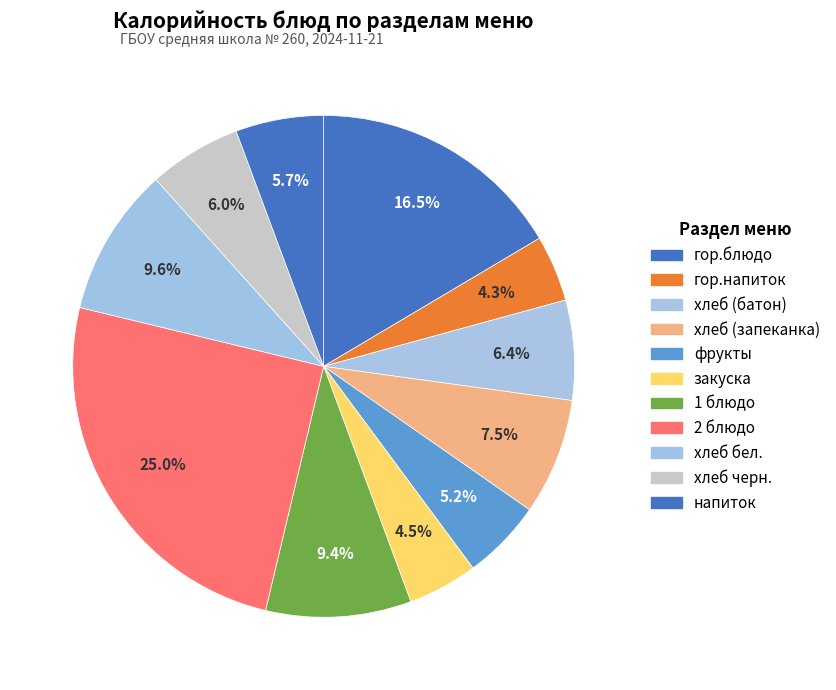

The закуска slice represents 4% of the pie. True or false?

True